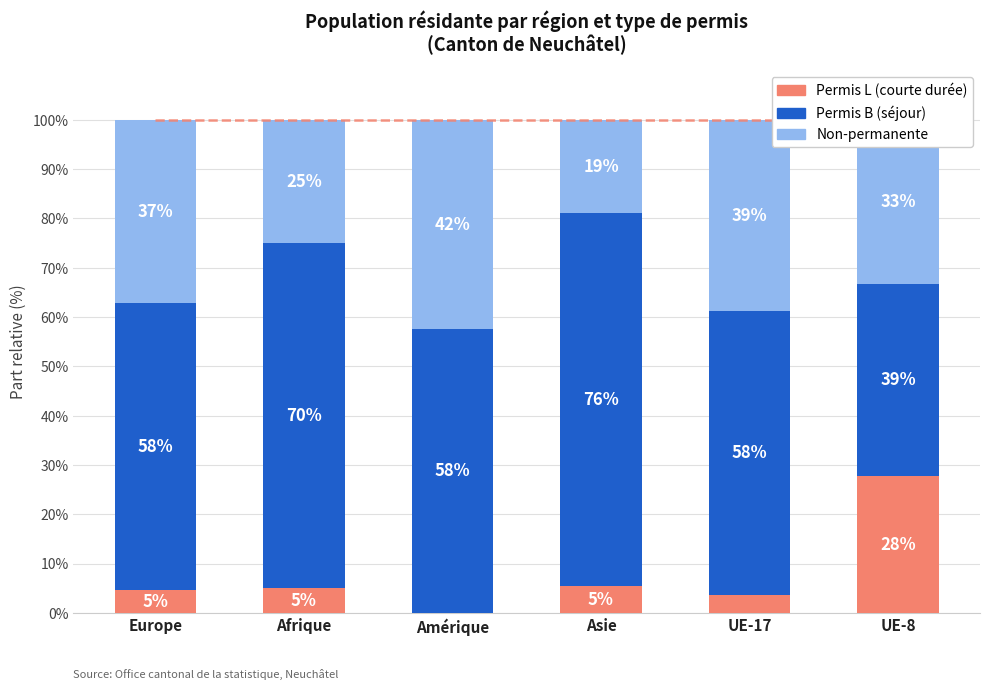

Which category has the highest value in the Permis L (courte durée) series?

UE-8